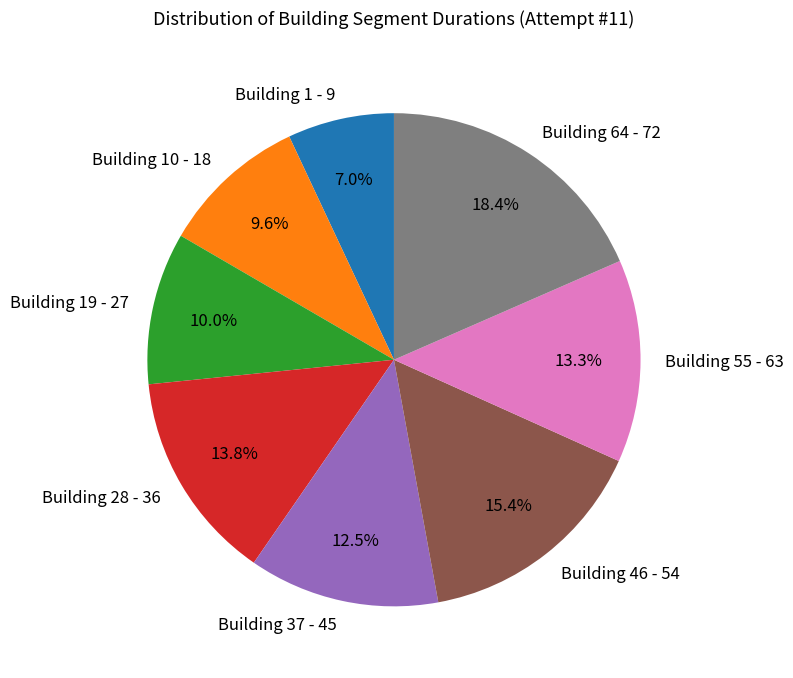

Does any single category account for the majority?

No